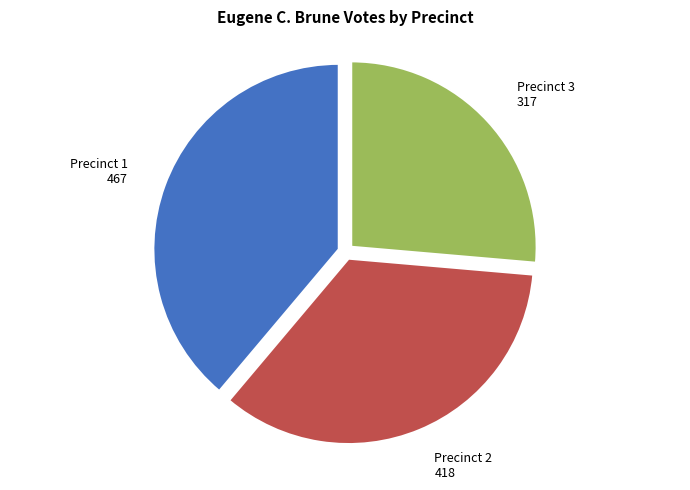

Do Precinct 1 and Precinct 3 together represent more than half of the pie?

Yes